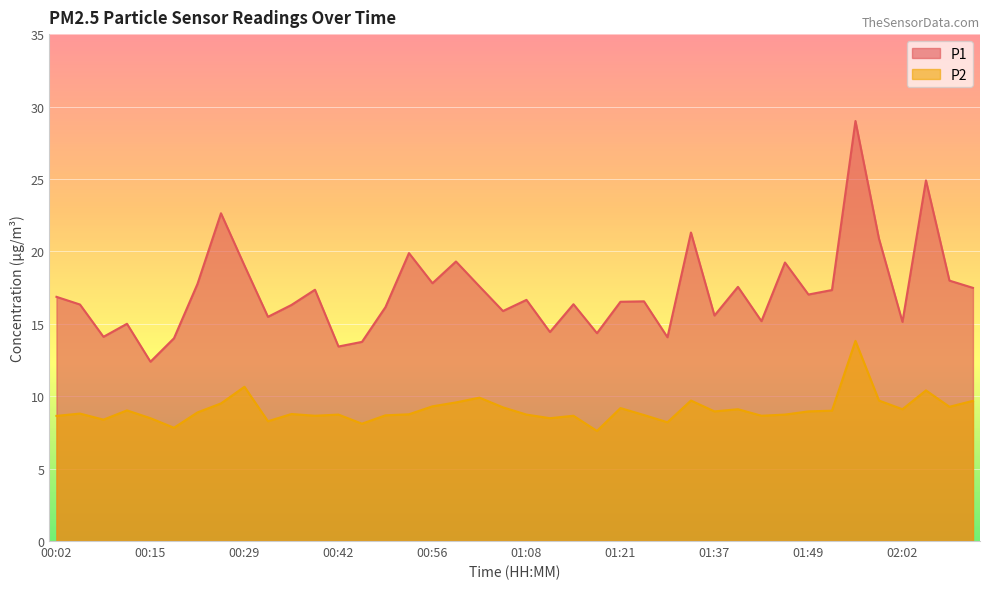

What is the value of the P2 point at the 7th from the left?

8.9